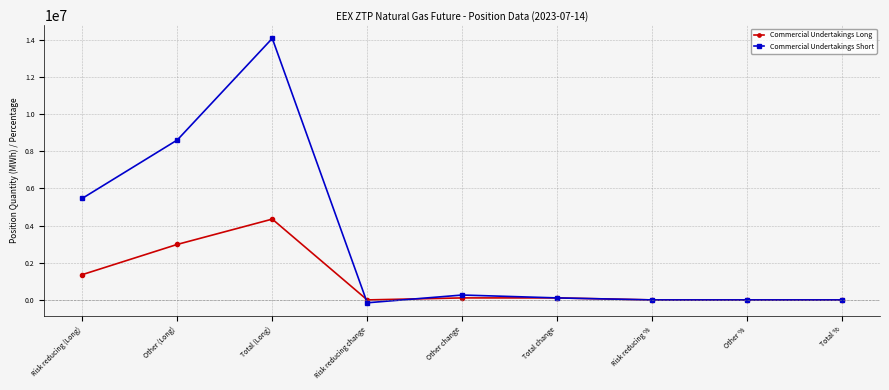

At which label does Commercial Undertakings Short reach its peak?

Total (Long)